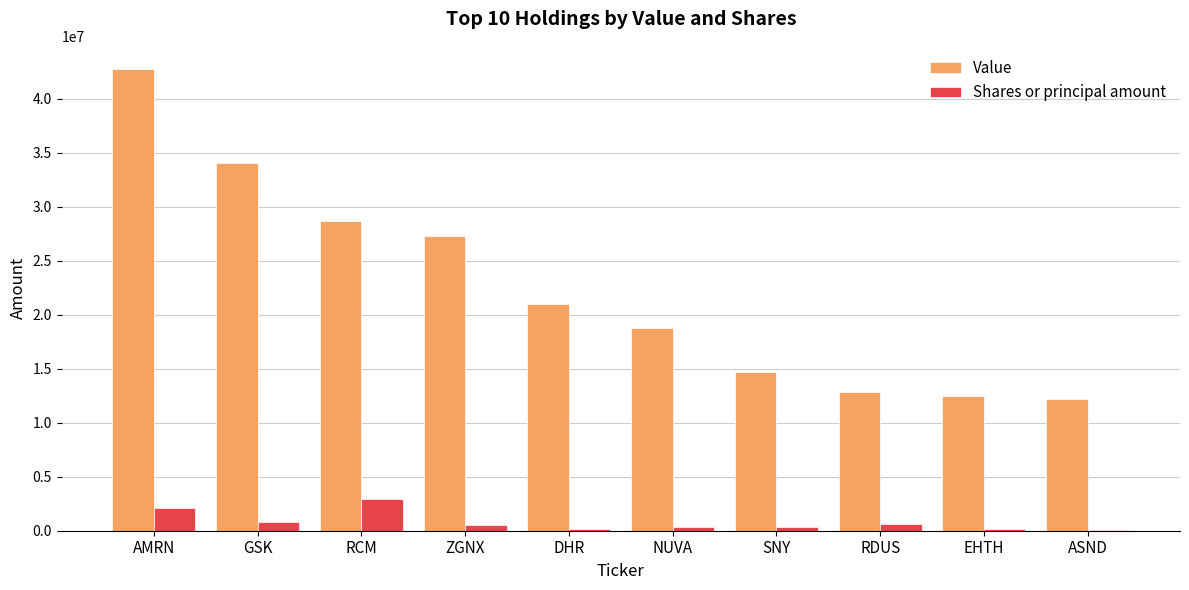

What is the sum of the Value values at EHTH and NUVA?

31283290